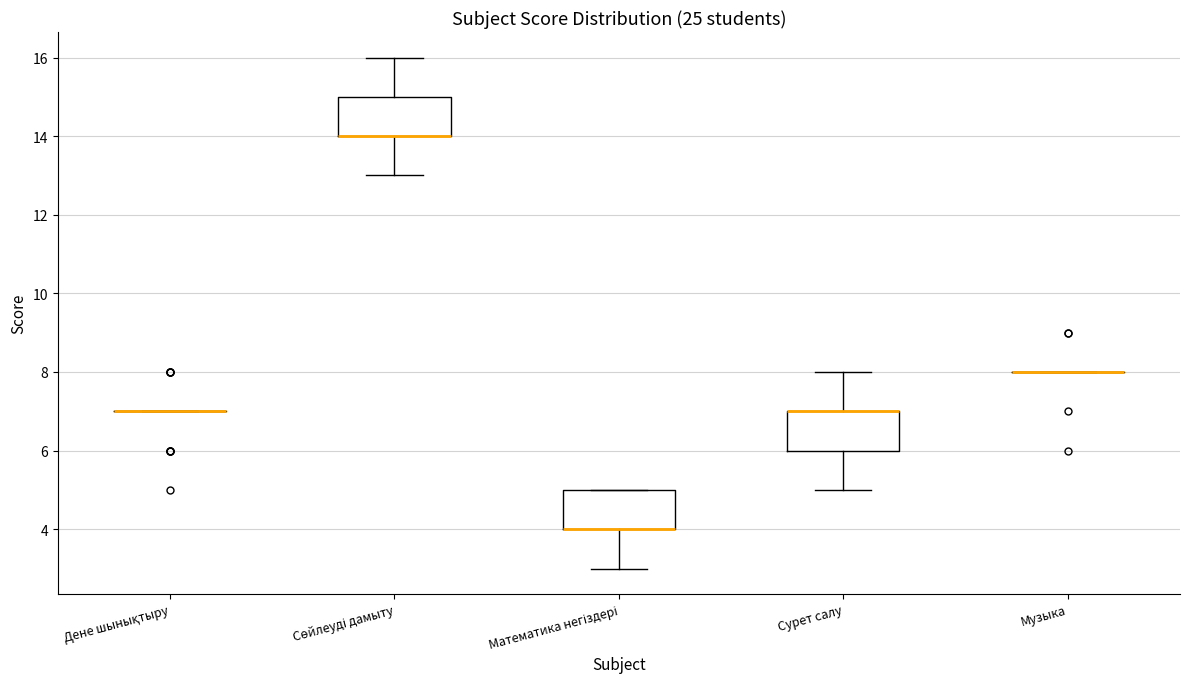

Reading left to right, read every box against the y-axis: the position of its median line, the range the box covers, and the ends of its whiskers. The values are not printed on the chart, so give them approximately, as read against the axis.

Дене шынықтыру: box collapsed to a line at 7, whiskers 7 to 7
Сөйлеуді дамыту: median 14 (drawn on the box's lower edge), box 14 to 15, whiskers 13 to 16
Математика негіздері: median 4 (drawn on the box's lower edge), box 4 to 5, whiskers 3 to 5
Сурет салу: median 7 (drawn on the box's upper edge), box 6 to 7, whiskers 5 to 8
Музыка: box collapsed to a line at 8, whiskers 8 to 8